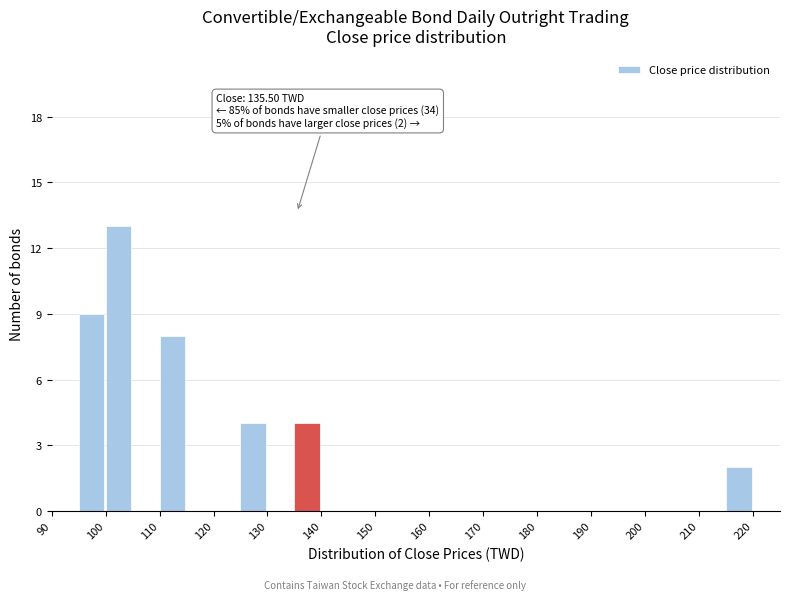

Over which range of the x-axis is the bar tallest?

100 to 105